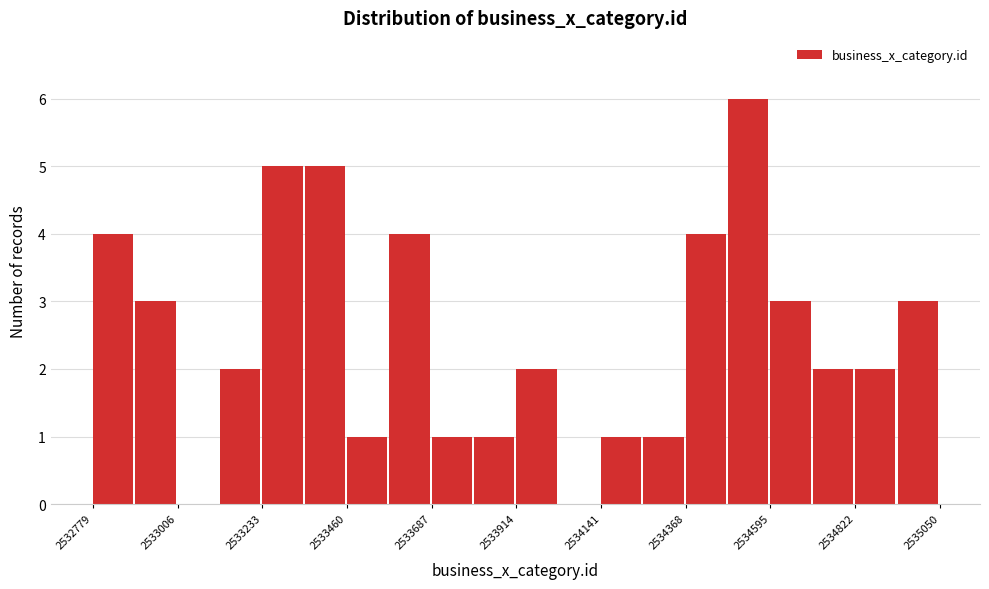

Read against the x-axis, roughly where is the centre of the tallest bar?

2534550